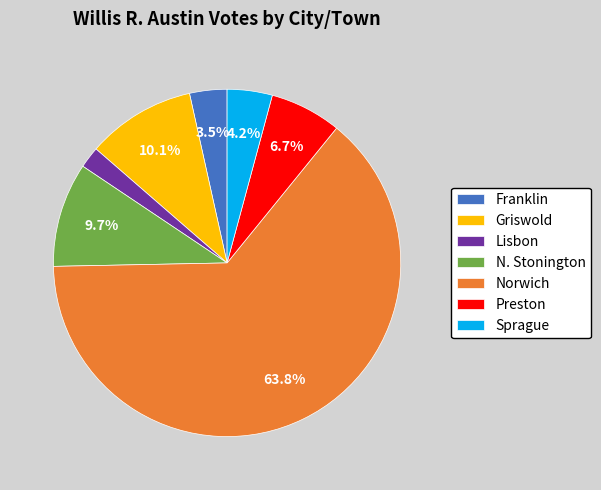

Which category has the biggest portion of the pie?

Norwich